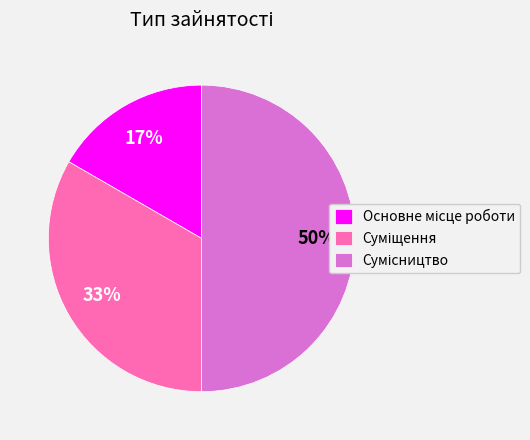

How many slices are in this pie chart?

3